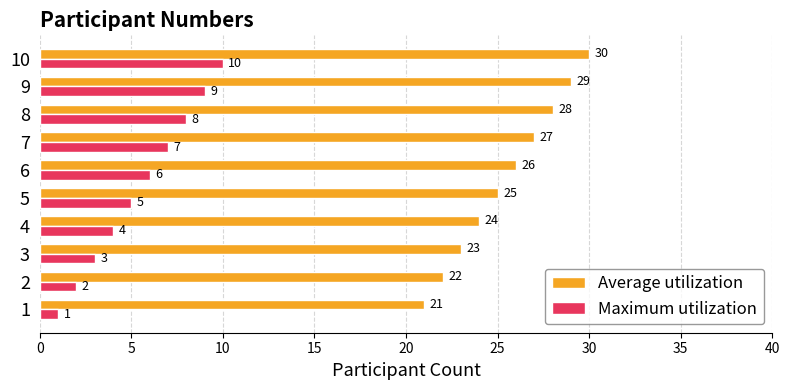

How many data points in Maximum utilization are less than 6?

5